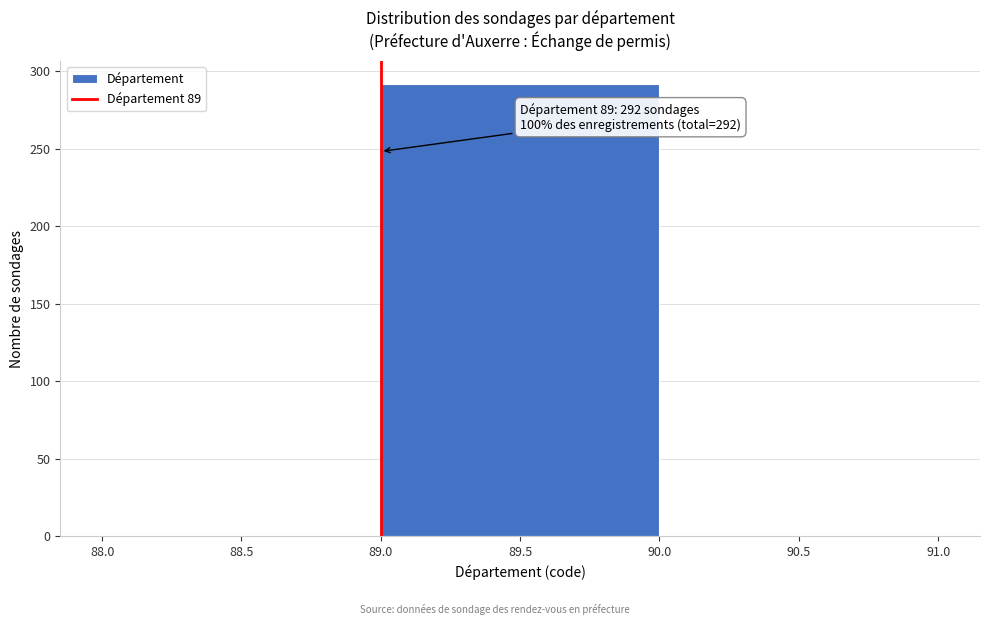

Over which range of the x-axis is the bar tallest?

89.0 to 90.0